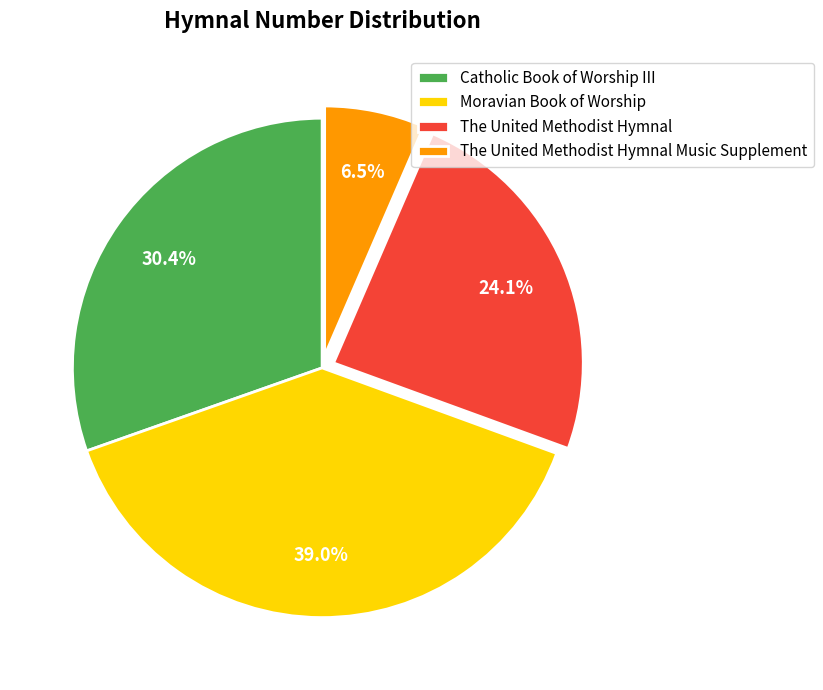

Approximately how many times larger is the value at Catholic Book of Worship III compared to The United Methodist Hymnal Music Supplement?

4.7